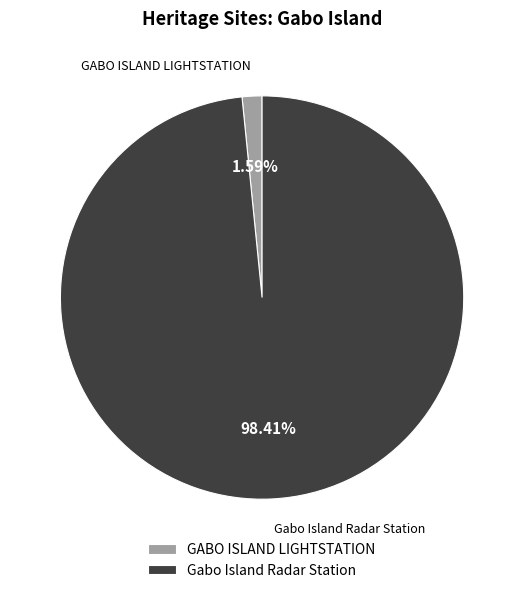

Rank the categories by value from lowest to highest.

GABO ISLAND LIGHTSTATION, Gabo Island Radar Station